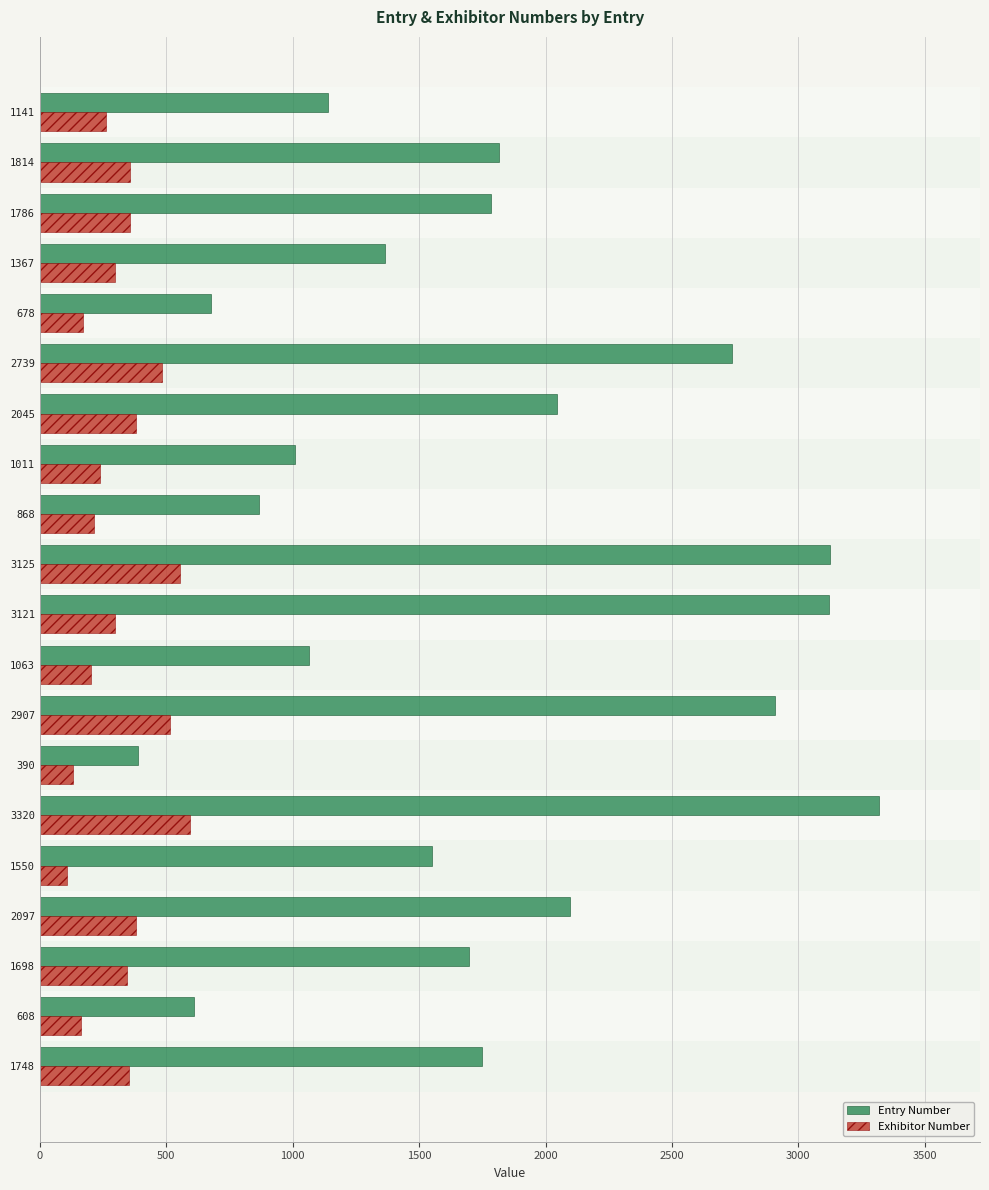

True or false: Exhibitor Number has a value of 358 at 2907.

False